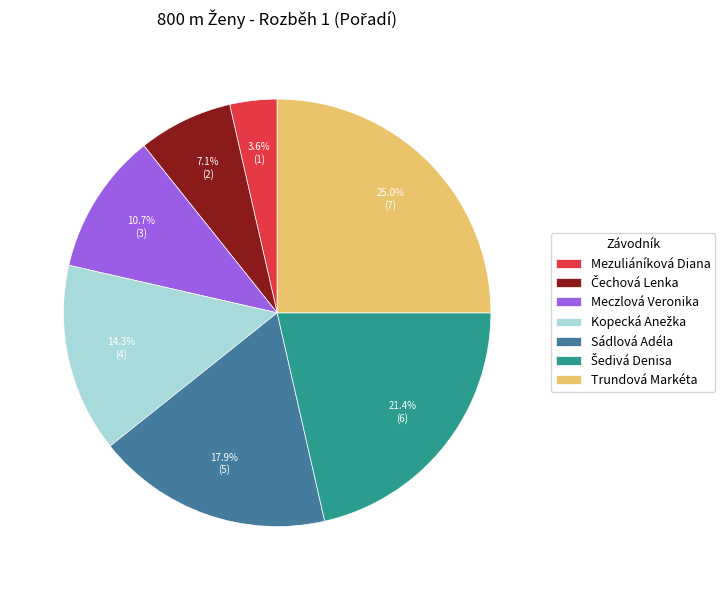

How many segments does this pie chart have?

7